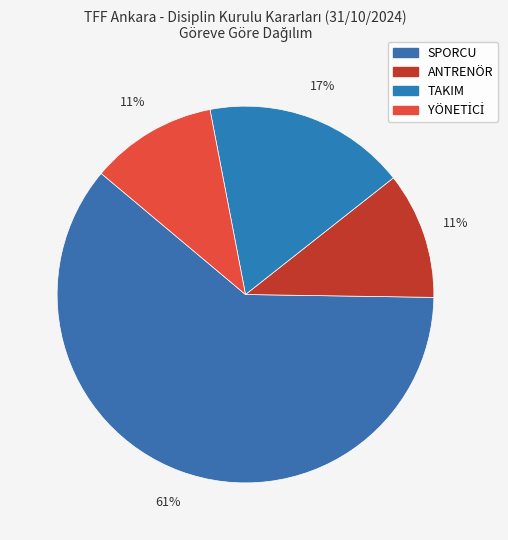

Is the sum of YÖNETİCİ and ANTRENÖR greater than half?

No